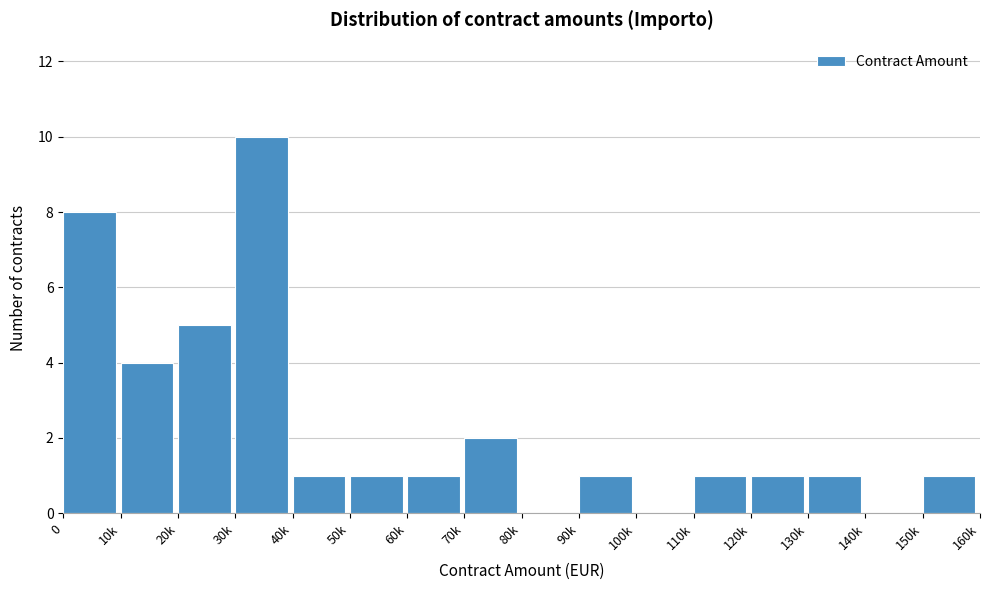

Reading right to left, what are all the values shown in this chart?

150k=1	140k=0	130k=1	120k=1	110k=1	100k=0	90k=1	80k=0	70k=2	60k=1	50k=1	40k=1	30k=10	20k=5	10k=4	0=8